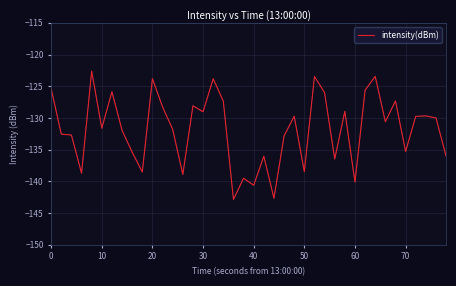

What is the average value?

-131.8